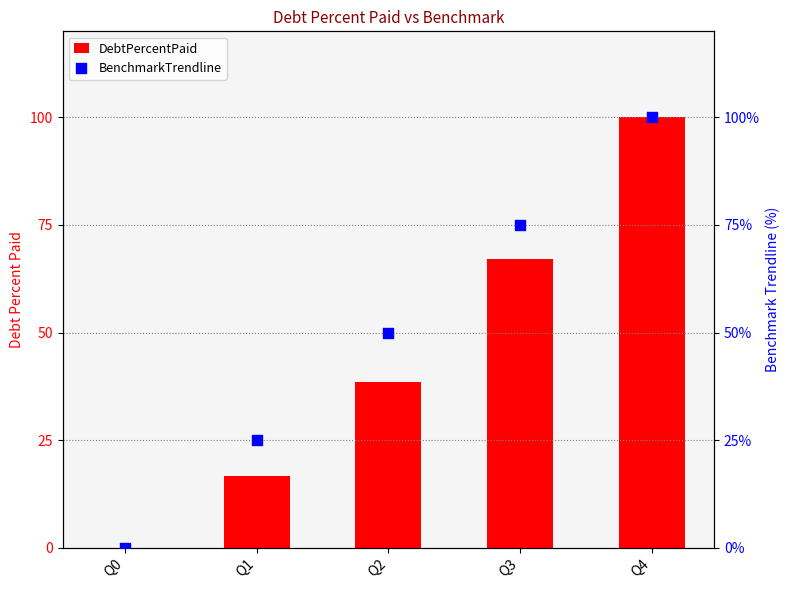

What are all the series names shown in the legend?

DebtPercentPaid, BenchmarkTrendline